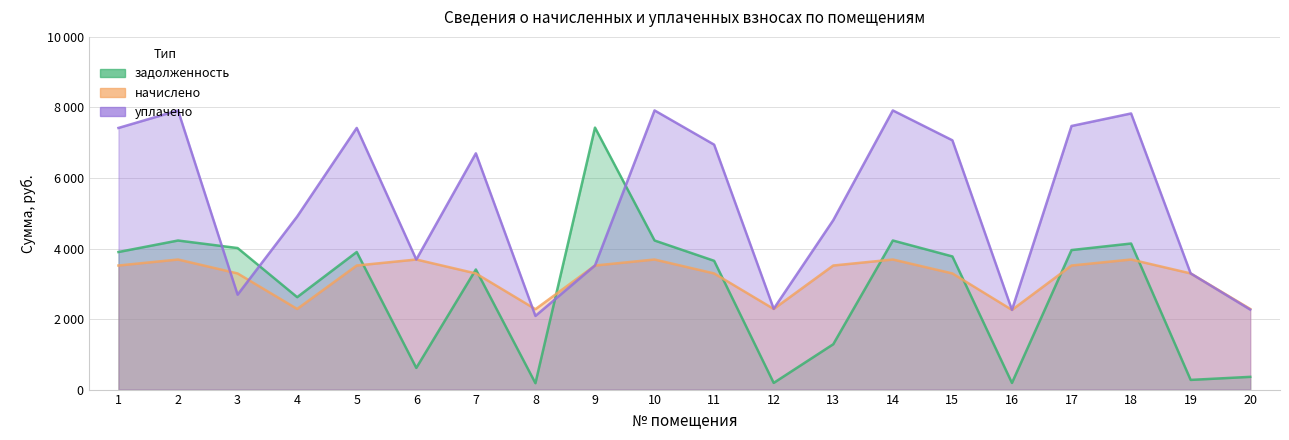

True or false: задолженность and начислено cross at least once.

True